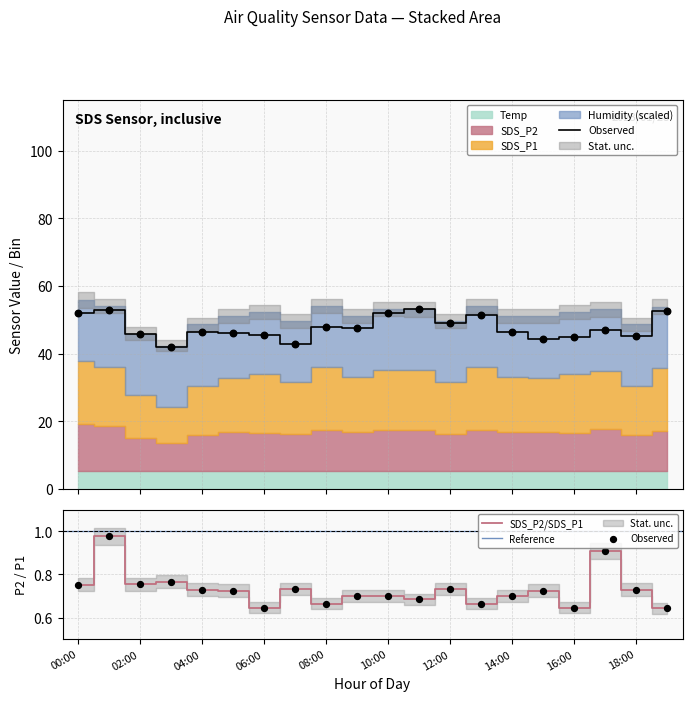

Which series has the largest Y range (max minus min)?

SDS_P1